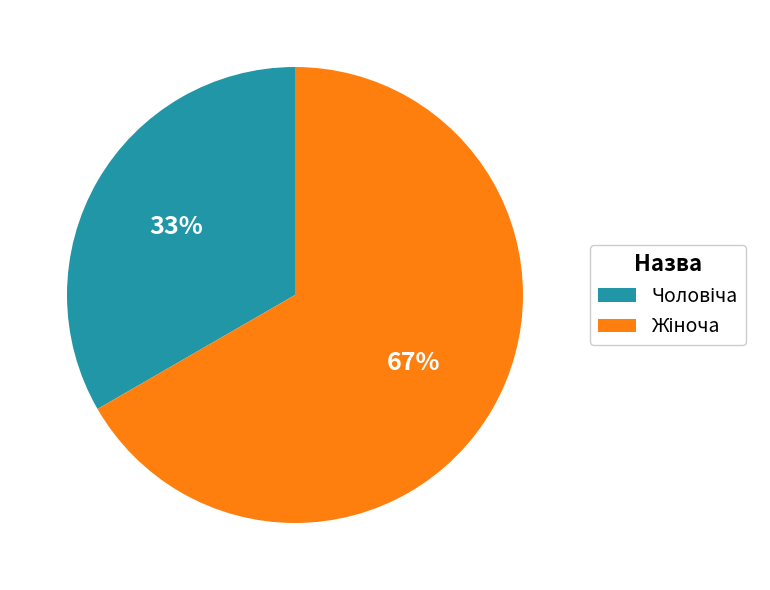

To the nearest percent, what is the average slice percentage?

50%